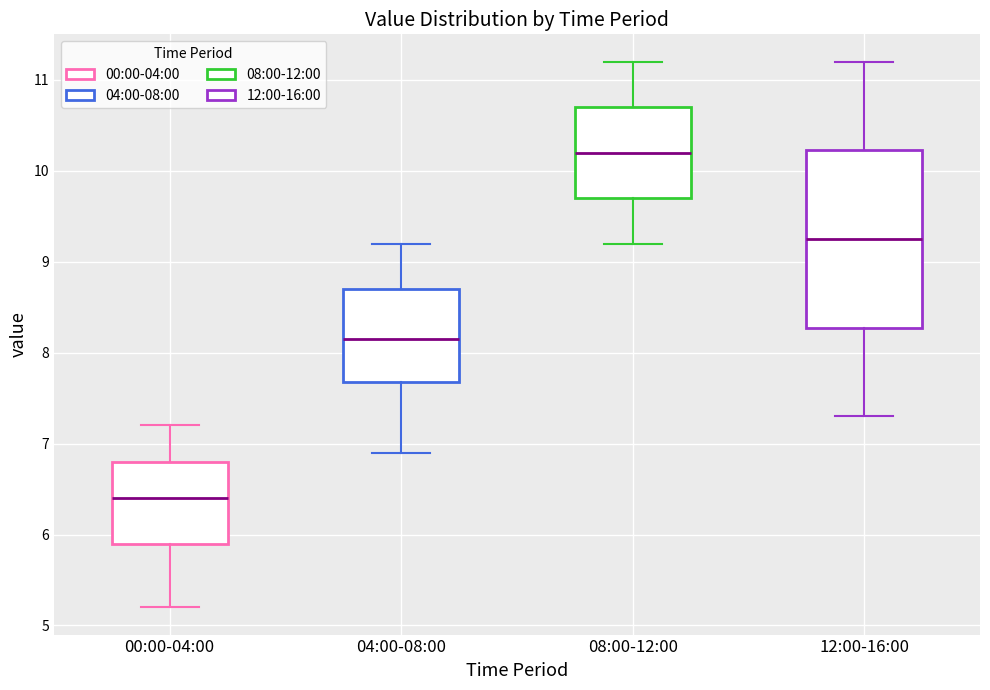

Comparing the boxes themselves (not the whiskers), which one is the tallest?

12:00-16:00